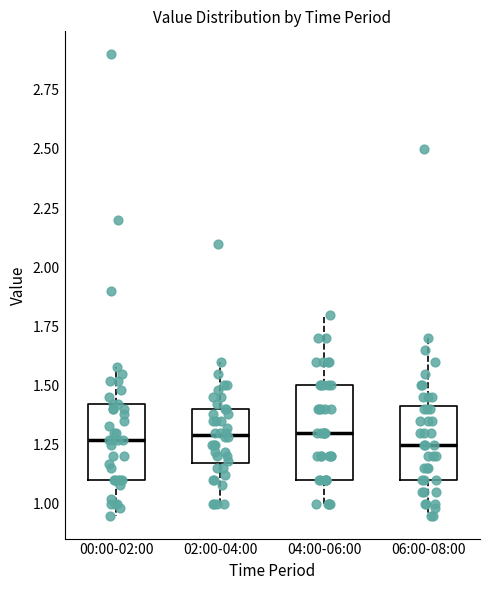

Comparing the boxes themselves (not the whiskers), which one is the tallest?

04:00-06:00